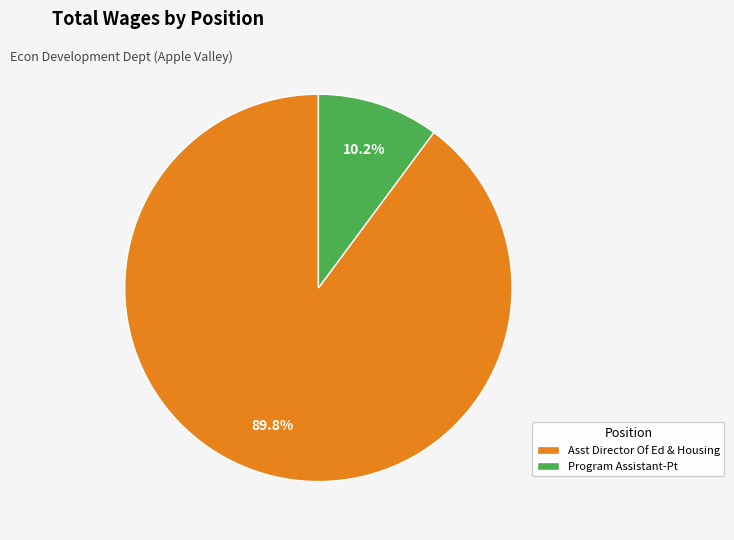

Which has a higher value, Asst Director Of Ed & Housing or Program Assistant-Pt?

Asst Director Of Ed & Housing